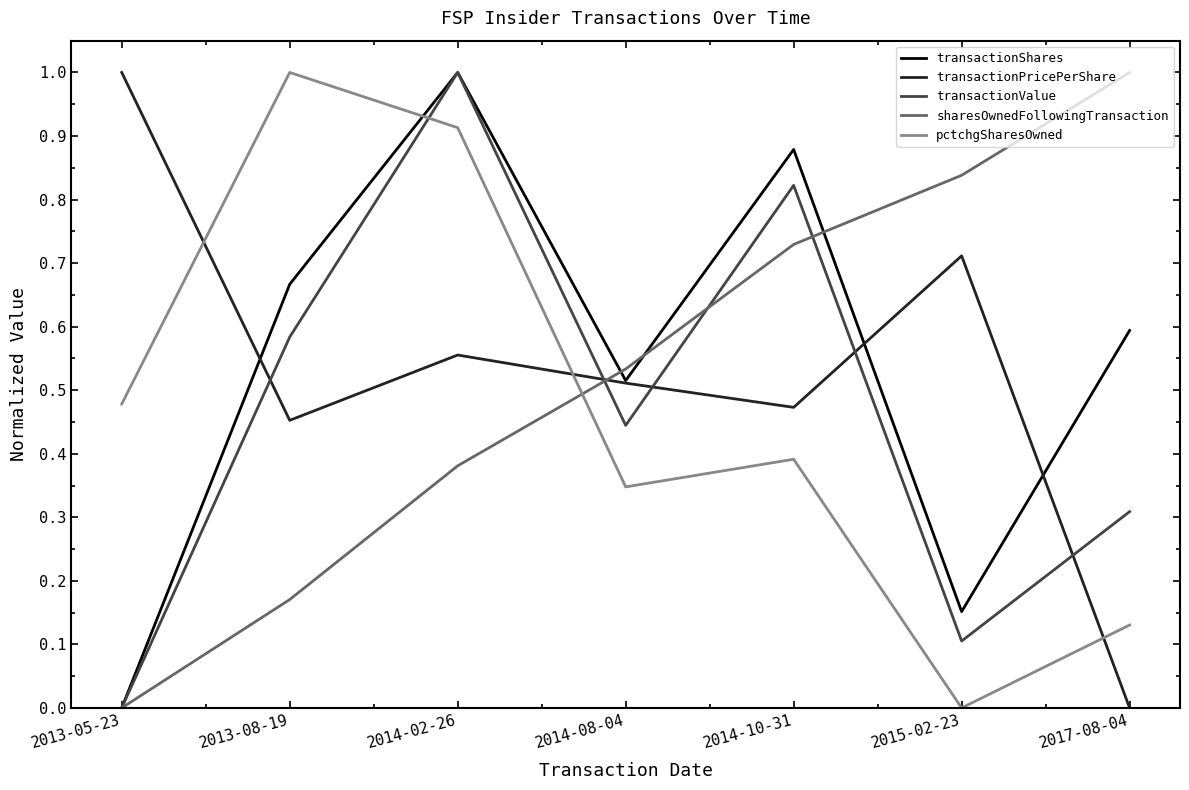

After their last crossing, which series has the higher values: transactionValue or pctchgSharesOwned?

transactionValue